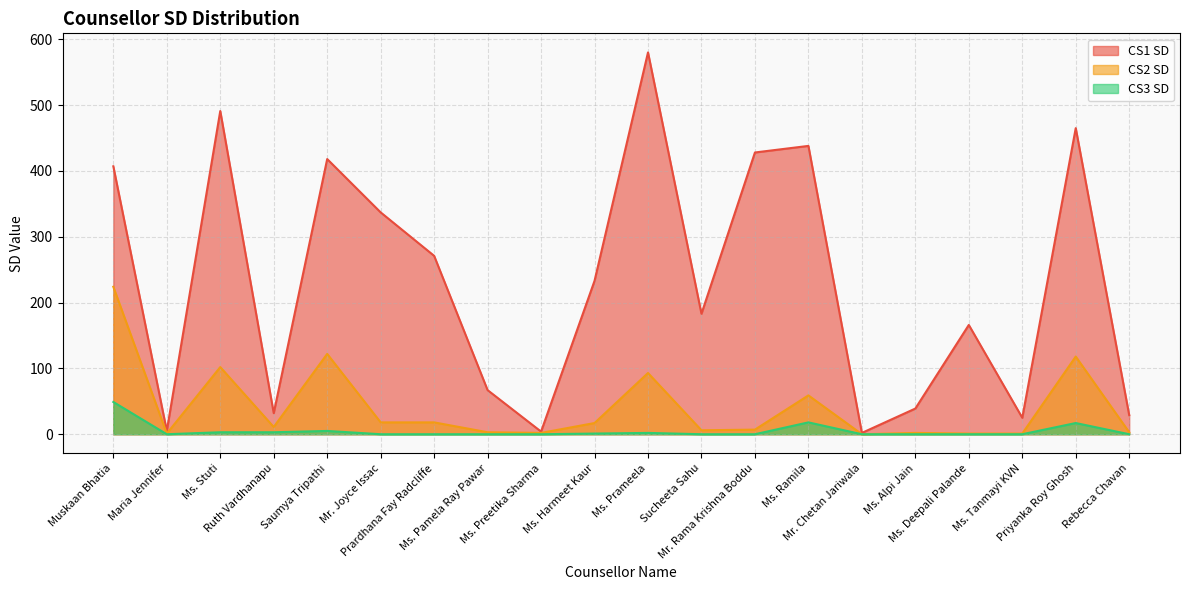

List the series in order of their overall mean, highest first.

CS1 SD, CS2 SD, CS3 SD